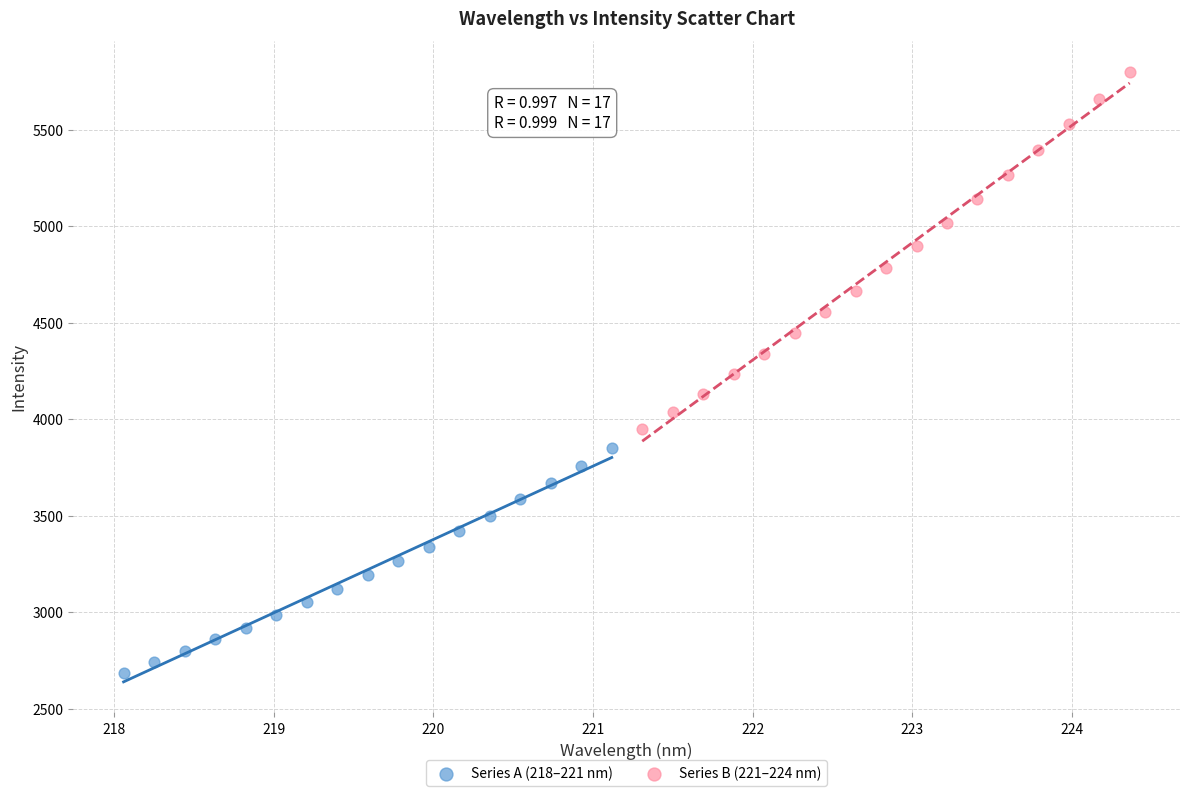

Which series reaches the maximum Y coordinate?

Series B (221–224 nm)